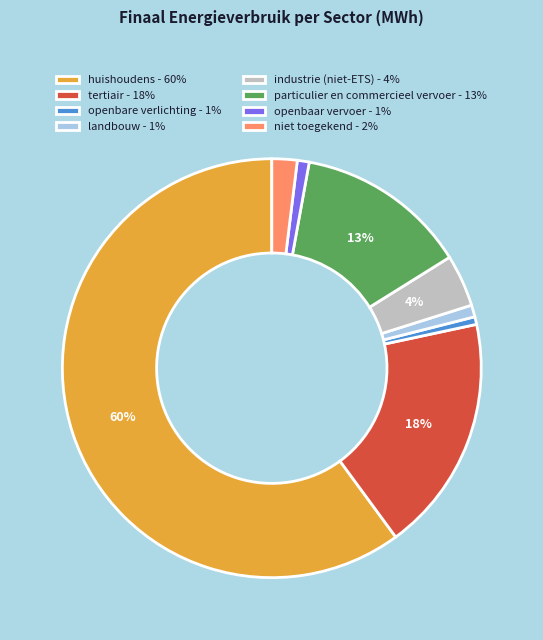

How many segments does this pie chart have?

8